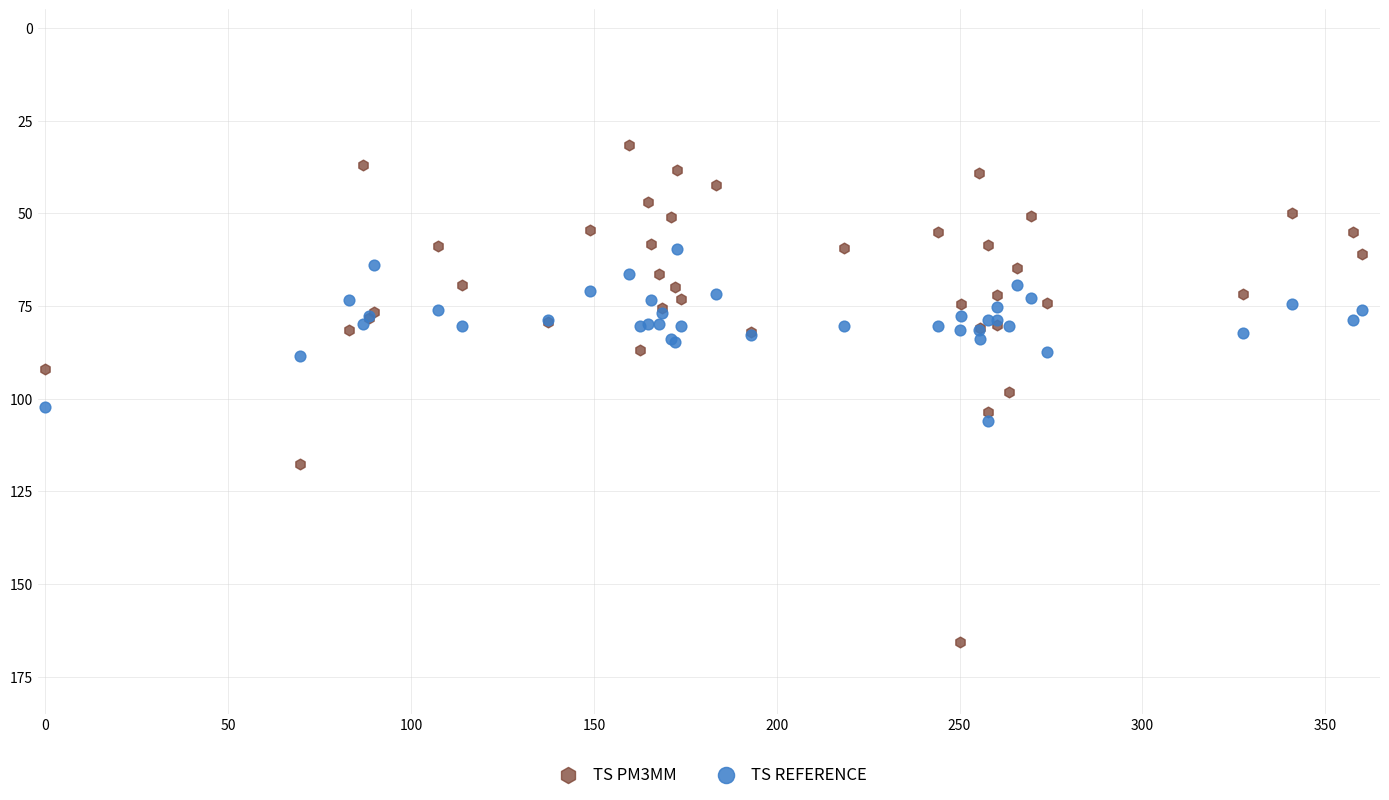

What are all the series names shown in the legend?

TS PM3MM, TS REFERENCE